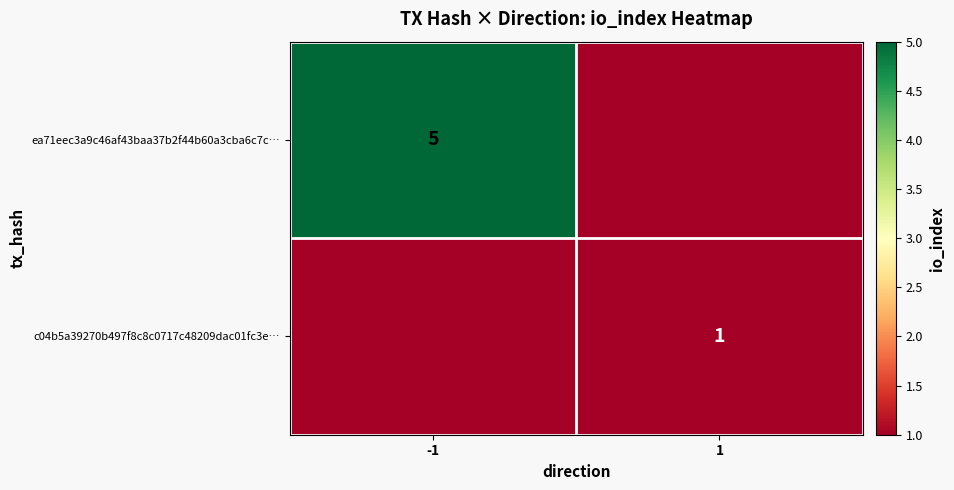

Which category has the lowest value across all series?

1